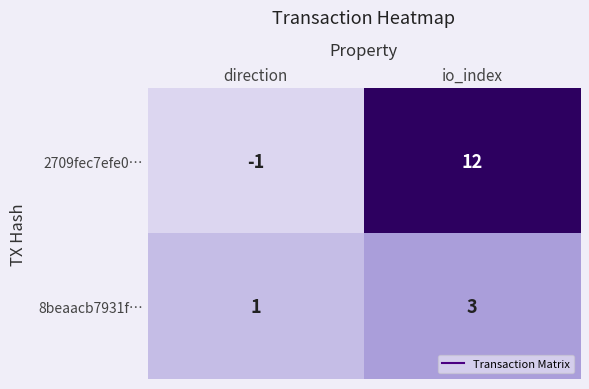

Which series has the largest range (max minus min)?

2709fec7efe0…